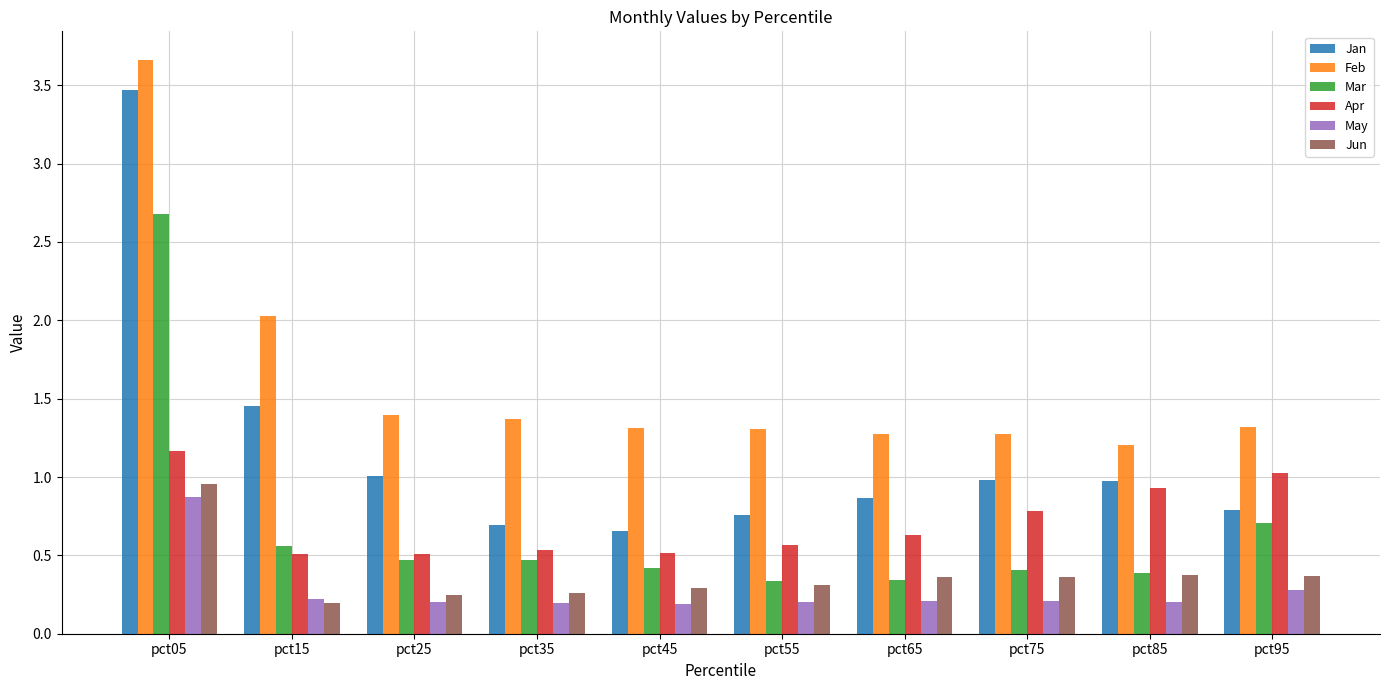

At how many categories does at least one series exceed 1?

10